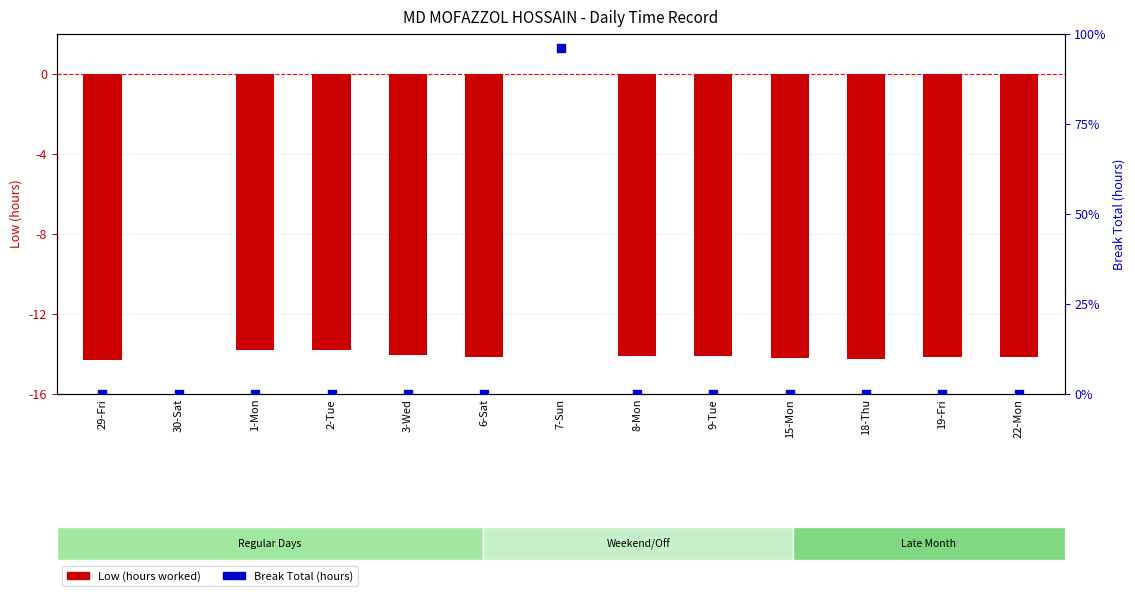

At how many categories does at least one series exceed 10?

1